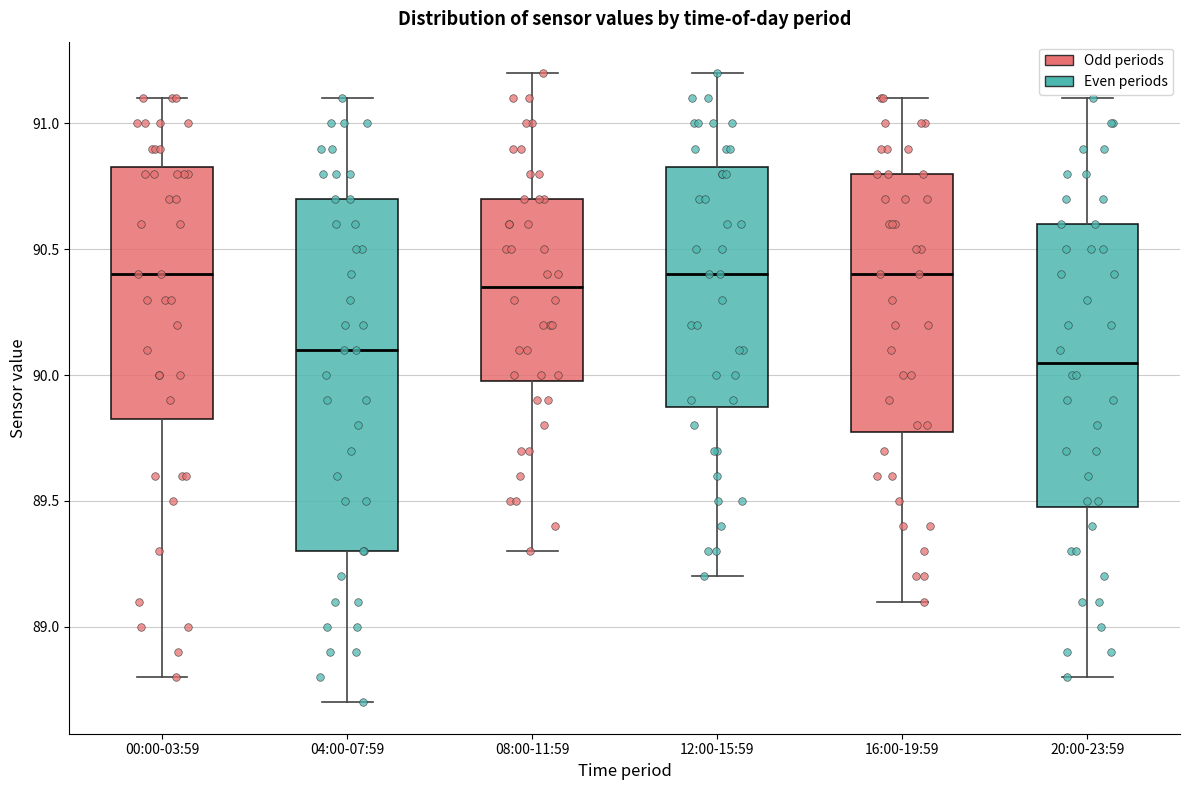

Reading left to right, read every box against the y-axis: the position of its median line, the range the box covers, and the ends of its whiskers. The values are not printed on the chart, so give them approximately, as read against the axis.

00:00-03:59: median 90.40, box 89.85 to 90.85, whiskers 88.80 to 91.10
04:00-07:59: median 90.10, box 89.30 to 90.70, whiskers 88.70 to 91.10
08:00-11:59: median 90.35, box 90.00 to 90.70, whiskers 89.30 to 91.20
12:00-15:59: median 90.40, box 89.90 to 90.85, whiskers 89.20 to 91.20
16:00-19:59: median 90.40, box 89.80 to 90.80, whiskers 89.10 to 91.10
20:00-23:59: median 90.05, box 89.50 to 90.60, whiskers 88.80 to 91.10